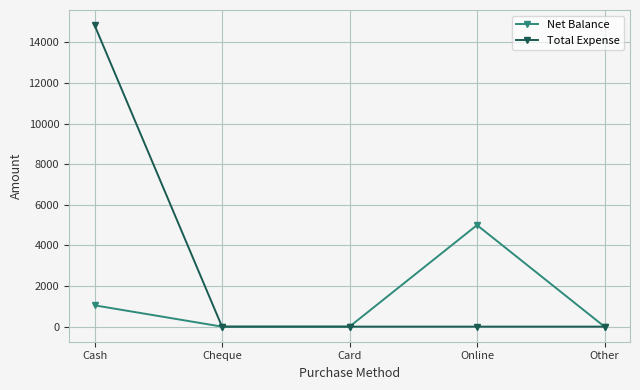

The Net Balance series shows 1556 at Cash. True or false?

False